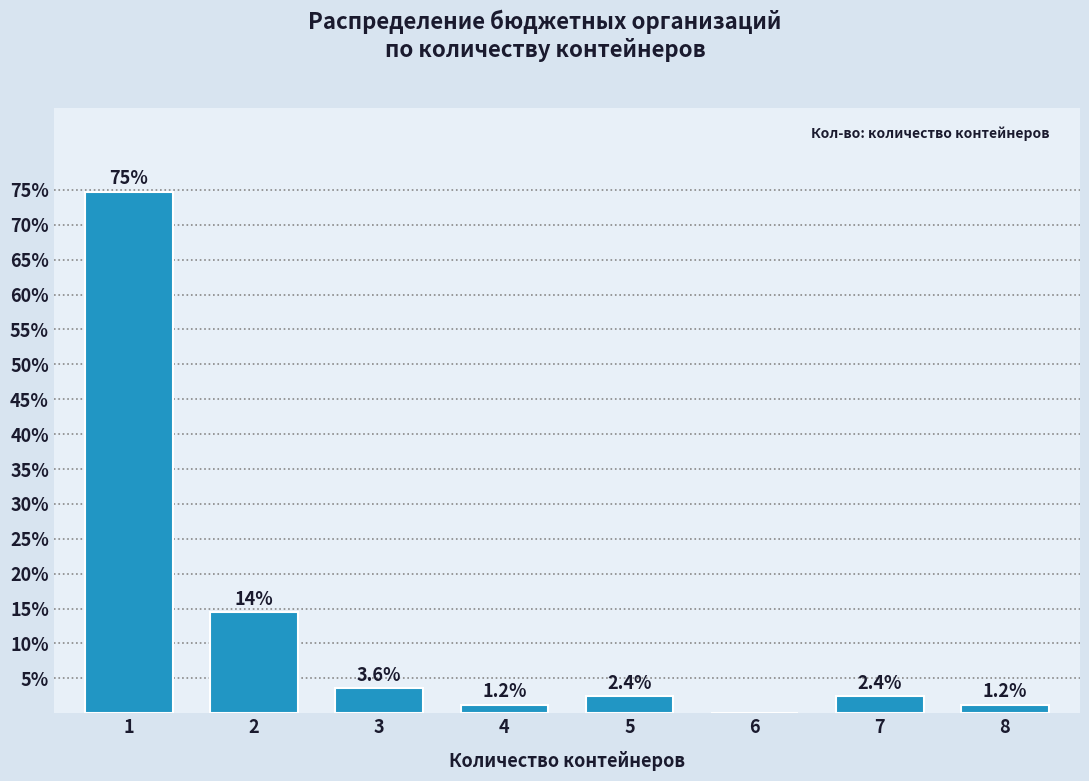

Reading left to right, list all the values displayed in this chart.

1=74.7	2=14.5	3=3.6	4=1.2	5=2.4	6=0.0	7=2.4	8=1.2